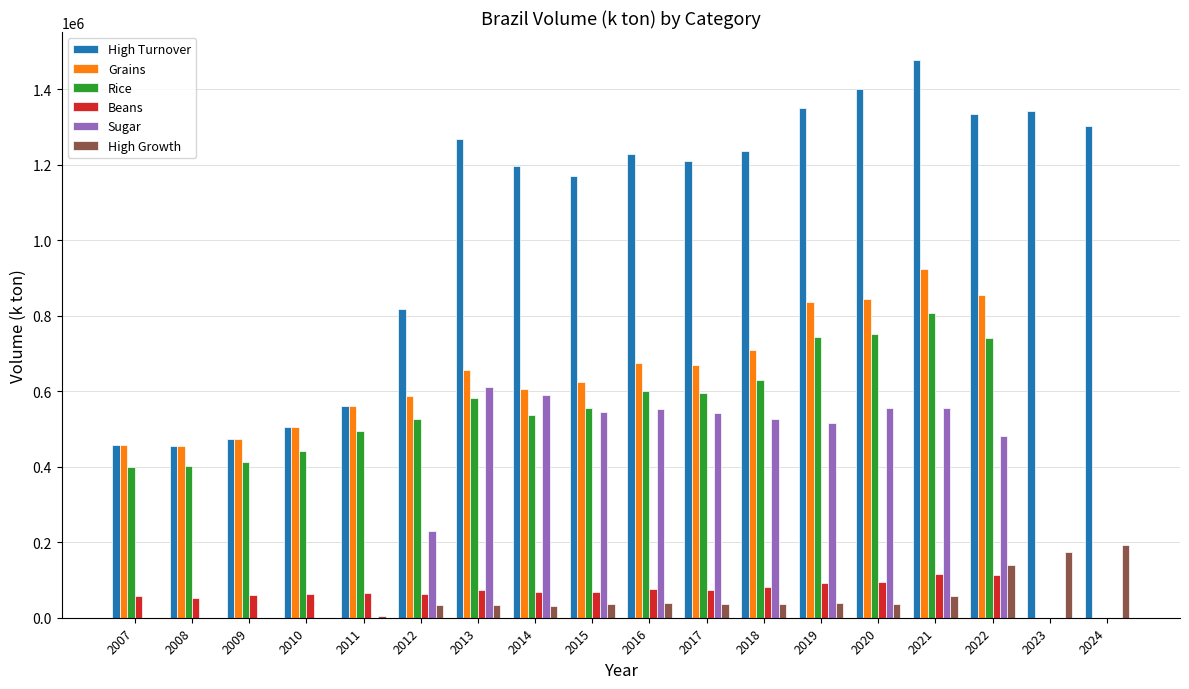

At which category does the chart reach its peak across all series?

2021